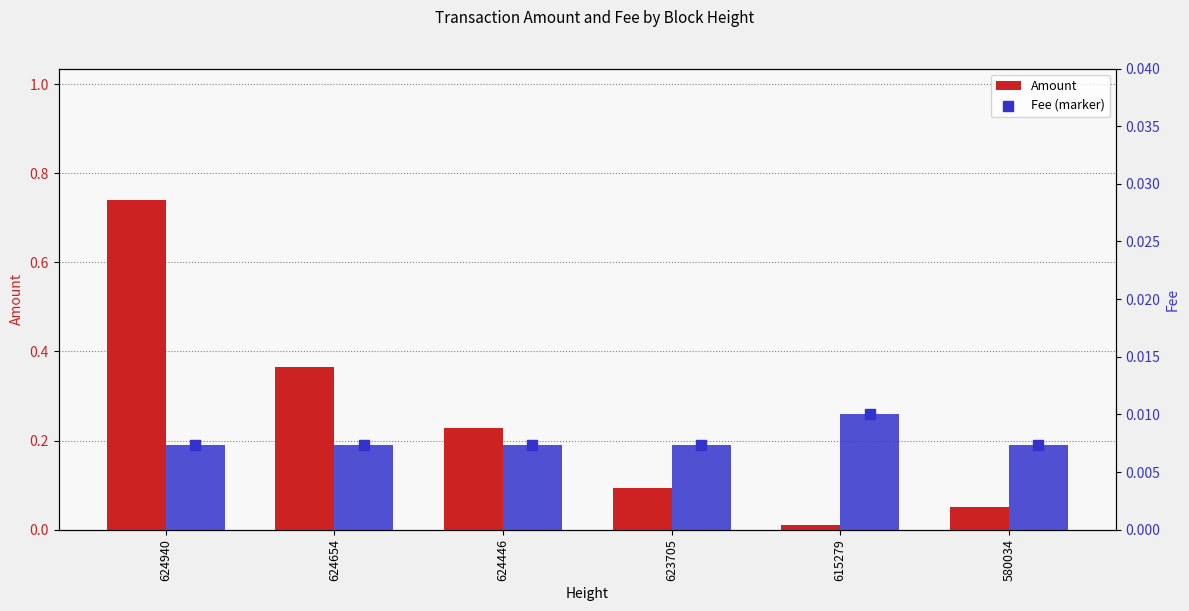

Which series contains the lowest Y value?

Fee